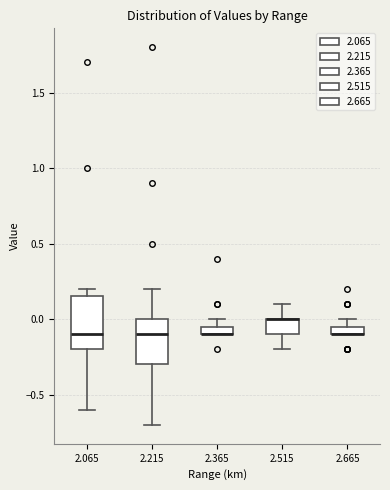

Where is the lower edge of the box at x = 2.215 on the y-axis? The values are not printed on the chart, so give them approximately, as read against the axis.

-0.30